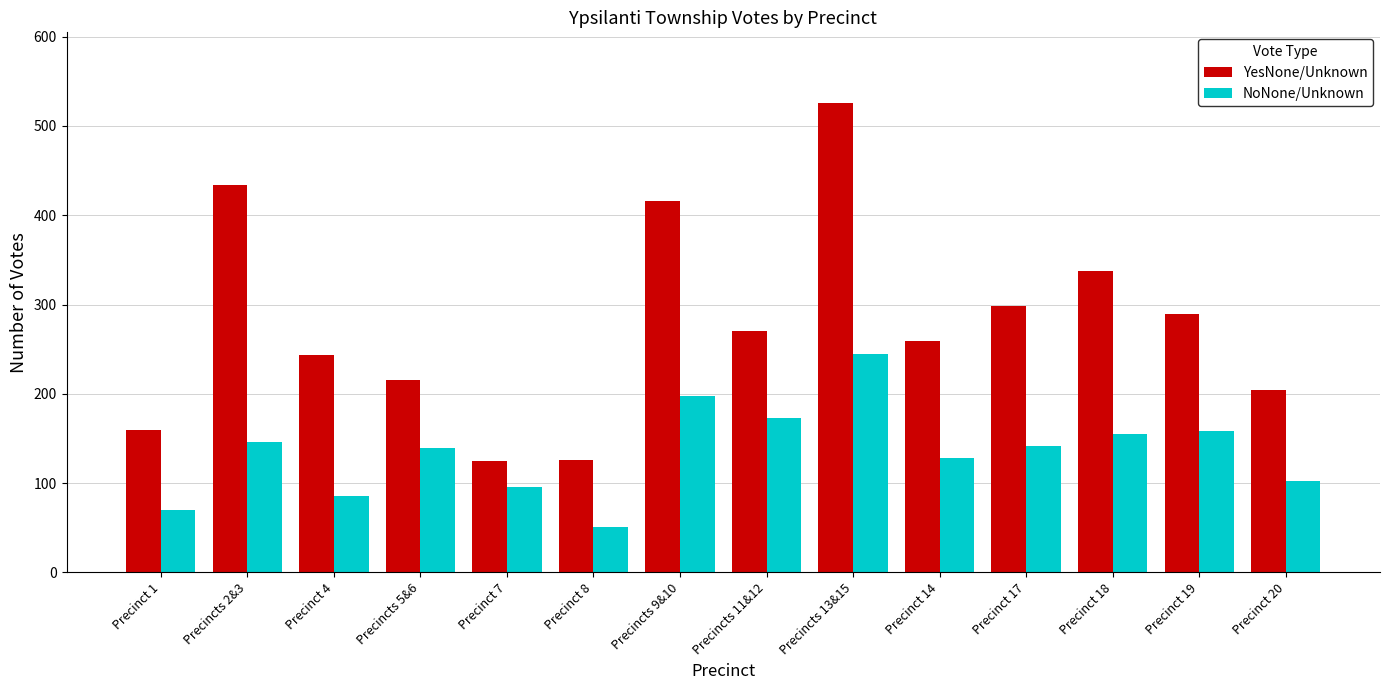

Which series has the largest total across all categories?

YesNone/Unknown